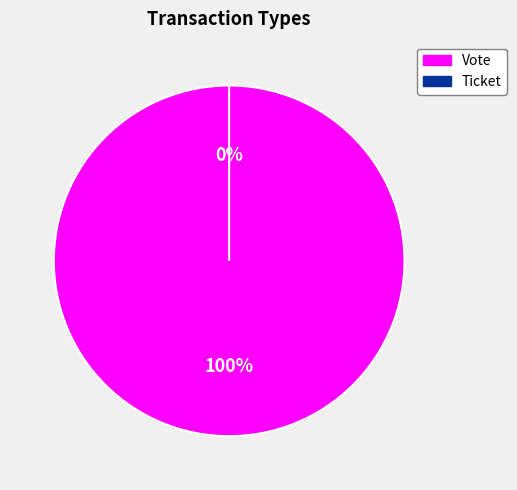

To the nearest percent, what is the difference between the largest and smallest slice percentages?

100%